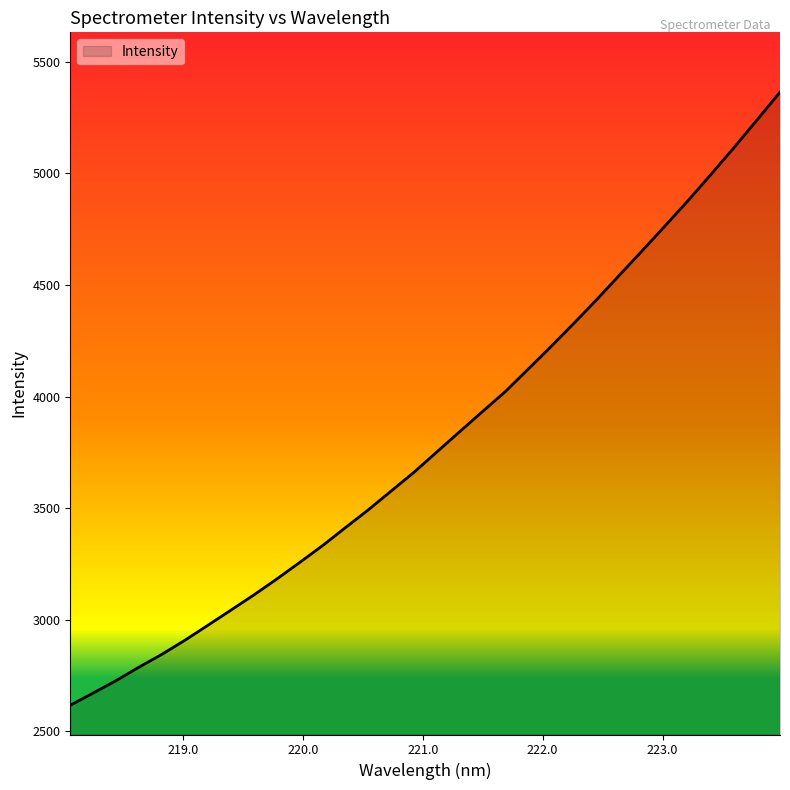

What is the smallest value displayed?

2616.6